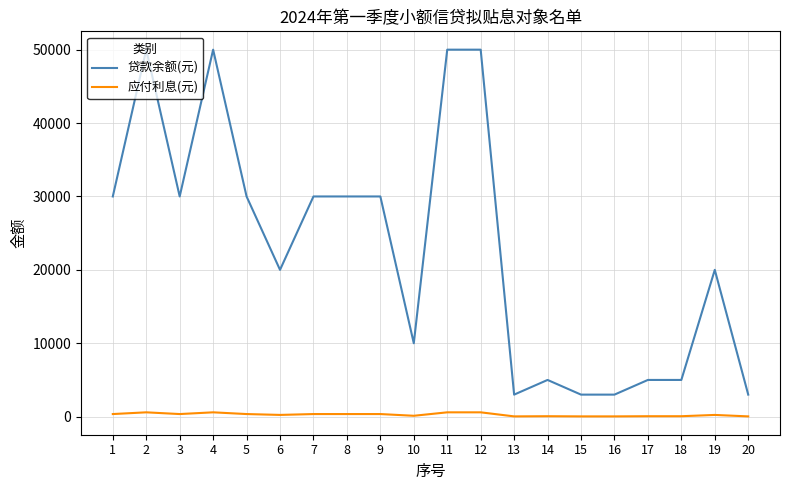

Which series has the largest total across all categories?

贷款余额(元)